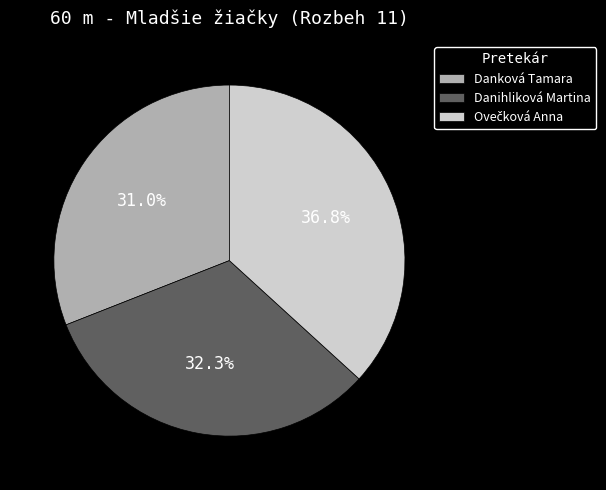

How many segments does this pie chart have?

3